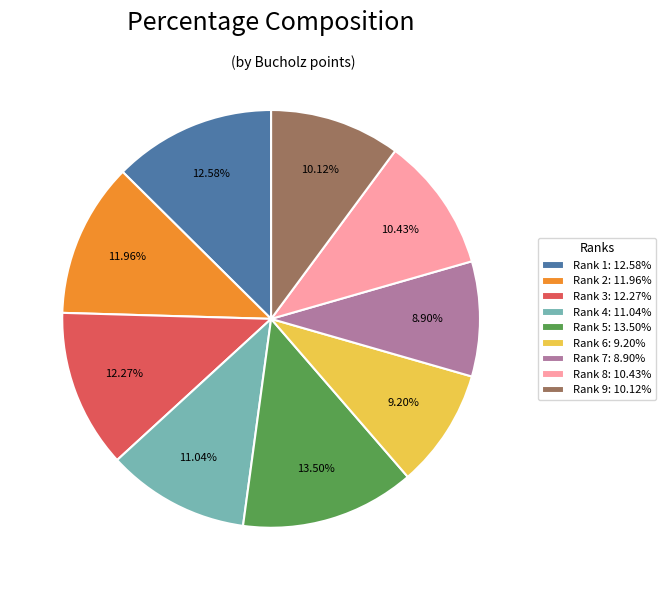

Approximately how many times larger is the value at Rank 4: 11.04% compared to Rank 2: 11.96%?

0.9